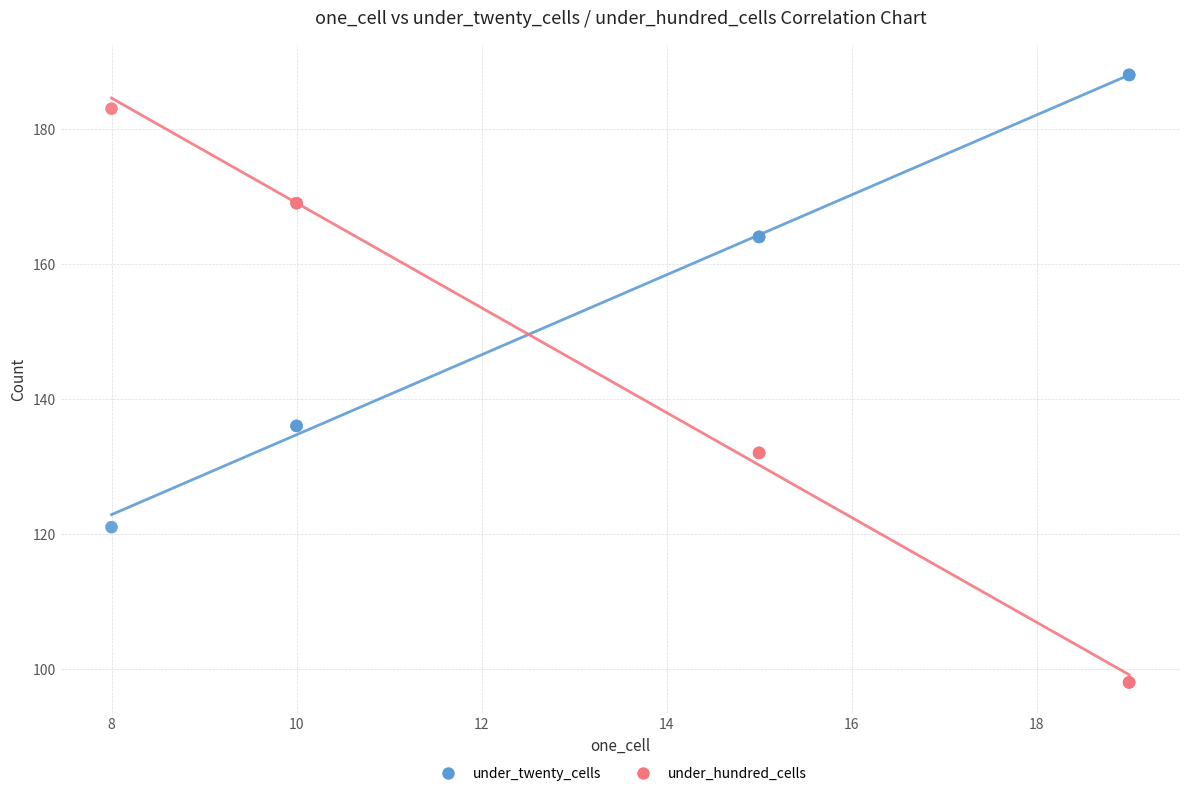

Which series reaches the maximum Y coordinate?

under_twenty_cells